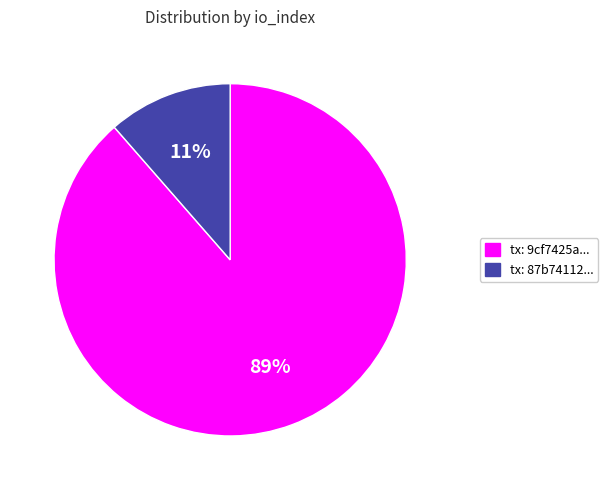

Does any single category account for the majority?

Yes